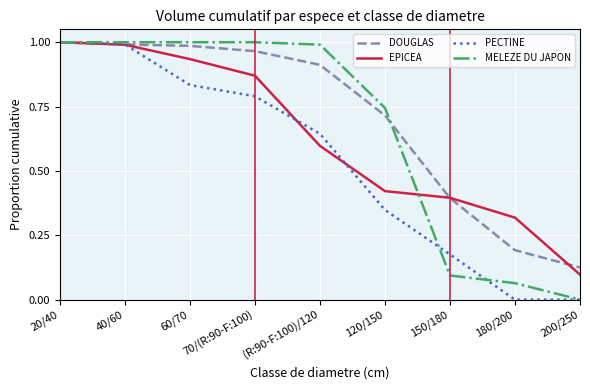

Rank the series by their average value, from lowest to highest.

PECTINE, EPICEA, MELEZE DU JAPON, DOUGLAS